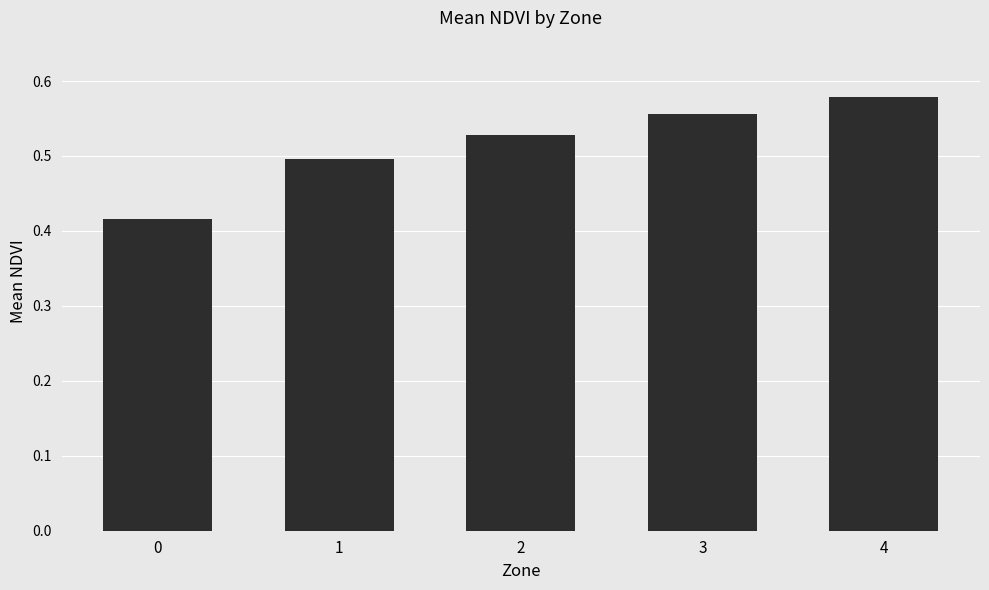

List the labels in order of value, smallest first.

0, 1, 2, 3, 4